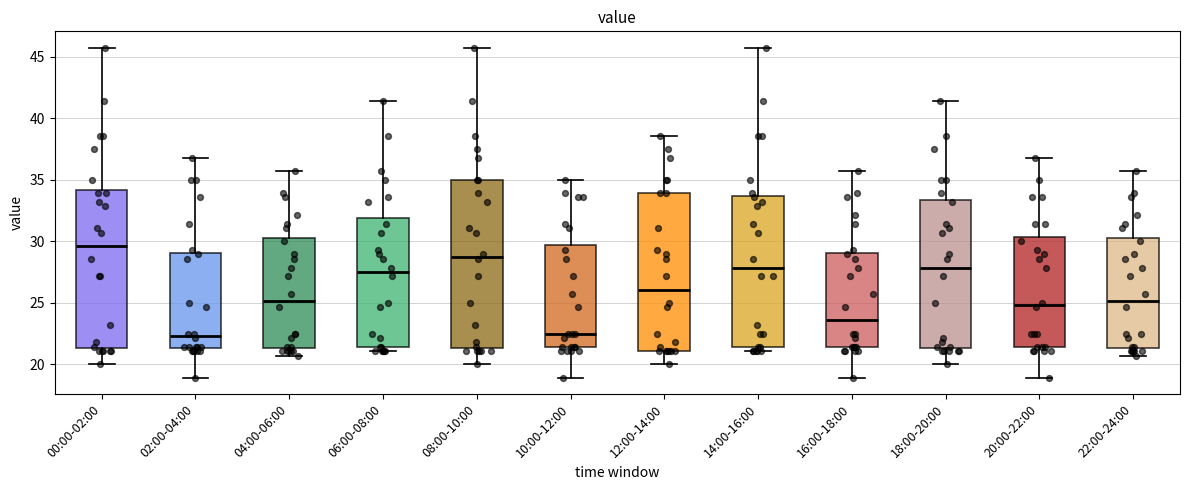

Reading left to right, read every box against the y-axis: the position of its median line, the range the box covers, and the ends of its whiskers. The values are not printed on the chart, so give them approximately, as read against the axis.

00:00-02:00: median 29.5, box 21.5 to 34.0, whiskers 20.0 to 45.5
02:00-04:00: median 22.5, box 21.5 to 29.0, whiskers 19.0 to 37.0
04:00-06:00: median 25.0, box 21.5 to 30.5, whiskers 20.5 to 35.5
06:00-08:00: median 27.5, box 21.5 to 32.0, whiskers 21.0 to 41.5
08:00-10:00: median 29.0, box 21.5 to 35.0, whiskers 20.0 to 45.5
10:00-12:00: median 22.5, box 21.5 to 29.5, whiskers 19.0 to 35.0
12:00-14:00: median 26.0, box 21.0 to 34.0, whiskers 20.0 to 38.5
14:00-16:00: median 28.0, box 21.5 to 33.5, whiskers 21.0 to 45.5
16:00-18:00: median 23.5, box 21.5 to 29.0, whiskers 19.0 to 35.5
18:00-20:00: median 28.0, box 21.5 to 33.5, whiskers 20.0 to 41.5
20:00-22:00: median 25.0, box 21.5 to 30.5, whiskers 19.0 to 37.0
22:00-24:00: median 25.0, box 21.5 to 30.5, whiskers 20.5 to 35.5